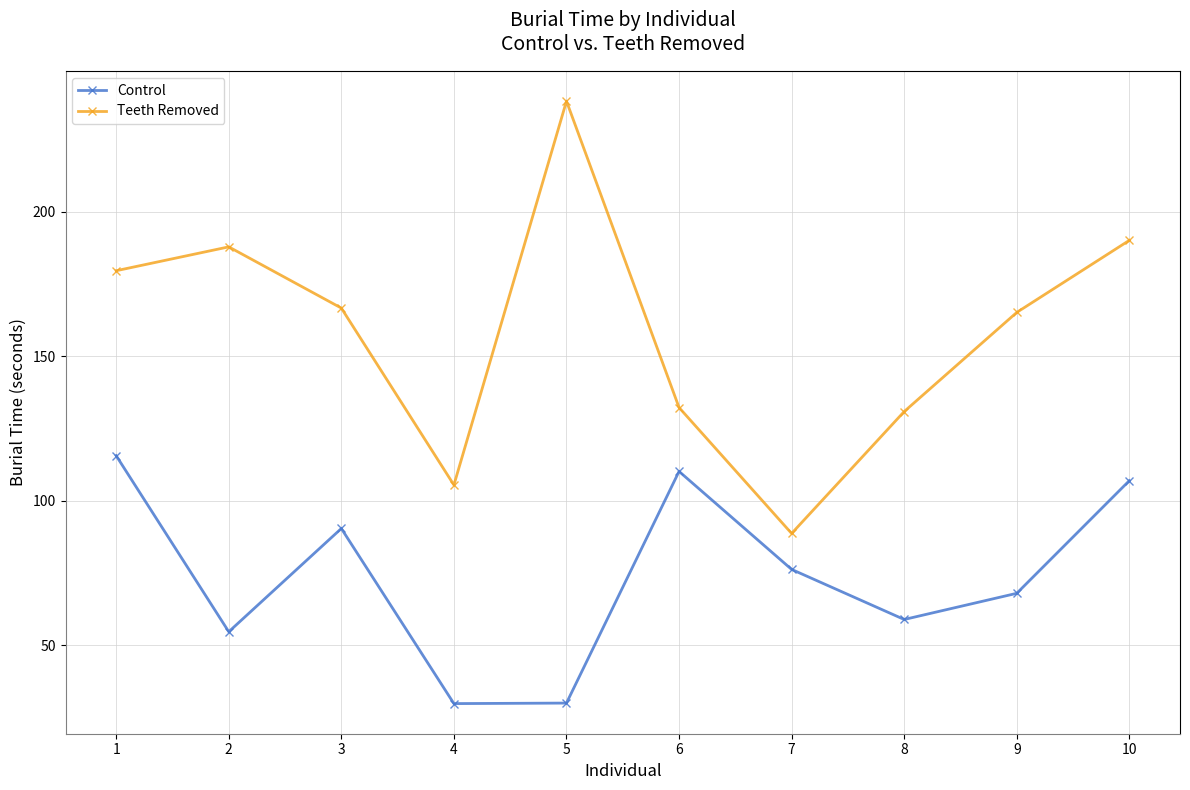

True or false: Control has more than 0 points higher than both neighbors.

True